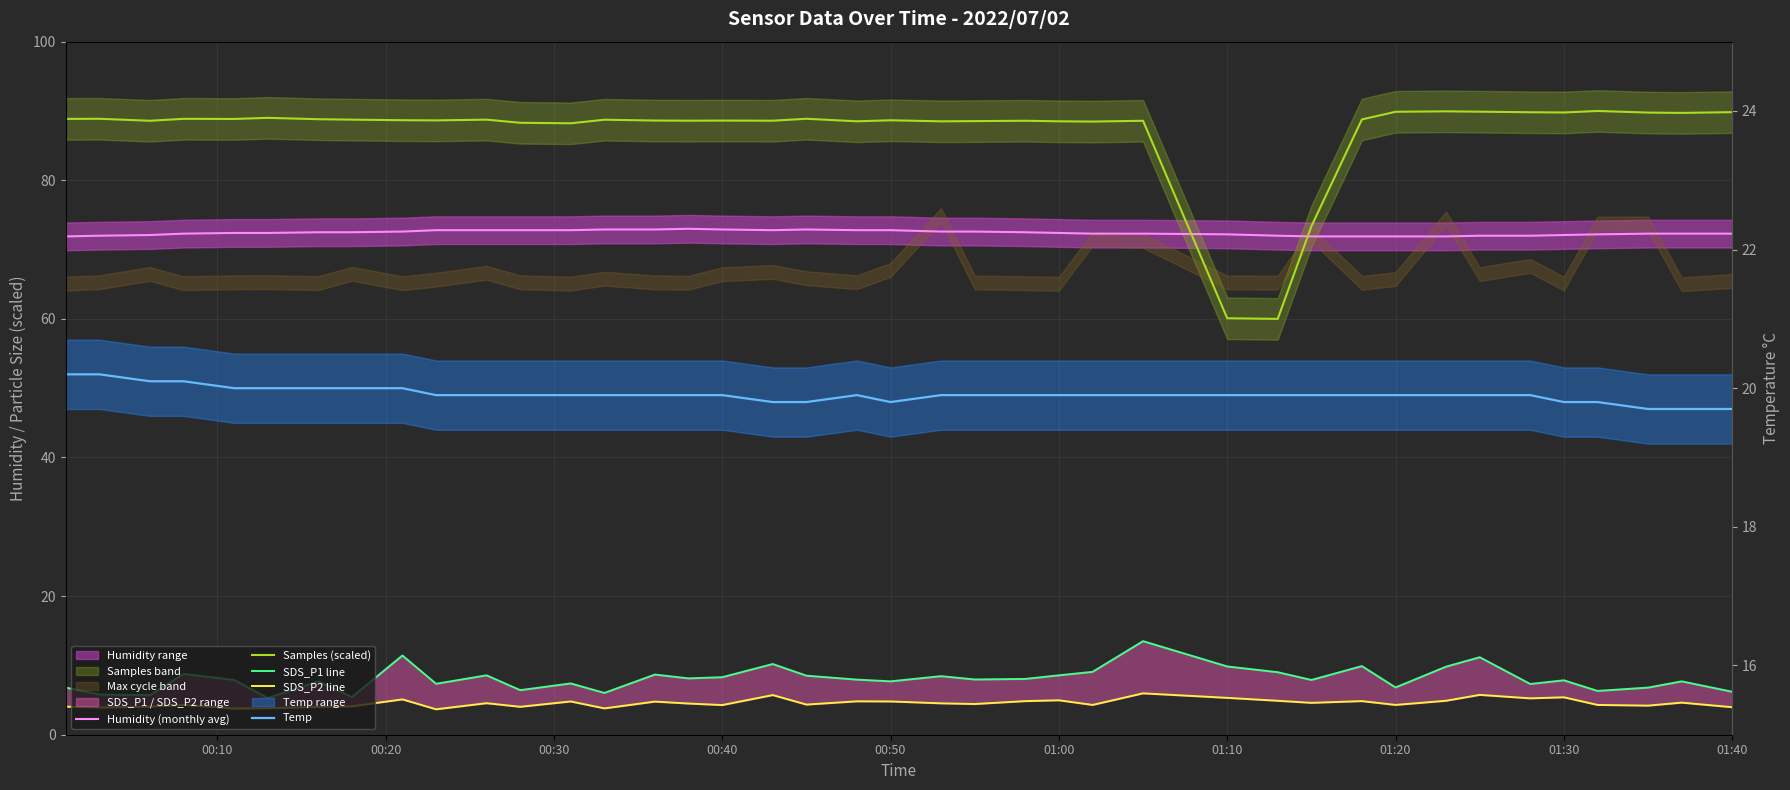

List the series in order of their peak value, highest first.

Samples (scaled), Humidity (monthly avg), Temp, SDS_P1 line, SDS_P2 line